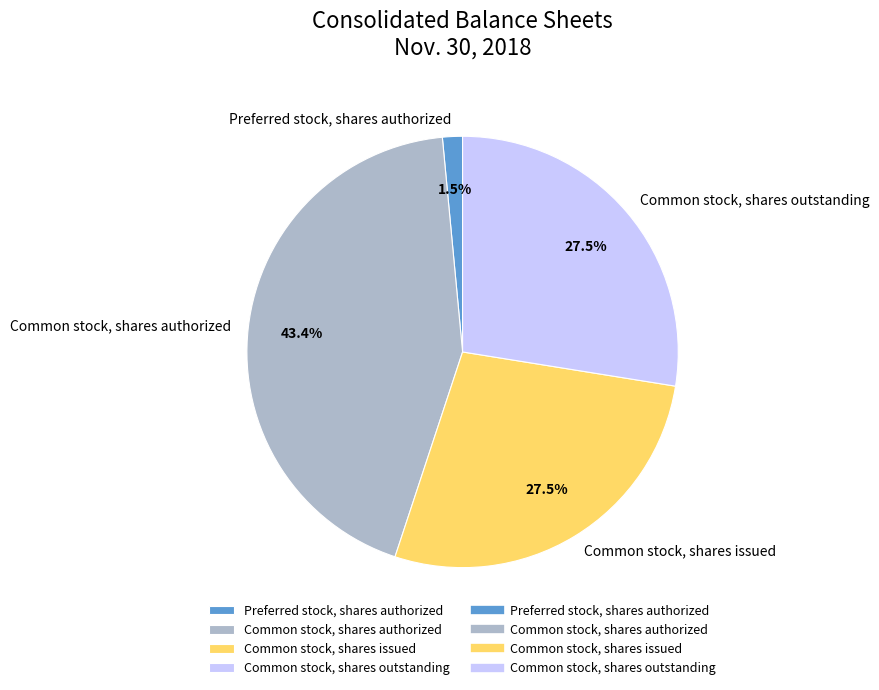

How many slices are in this pie chart?

4